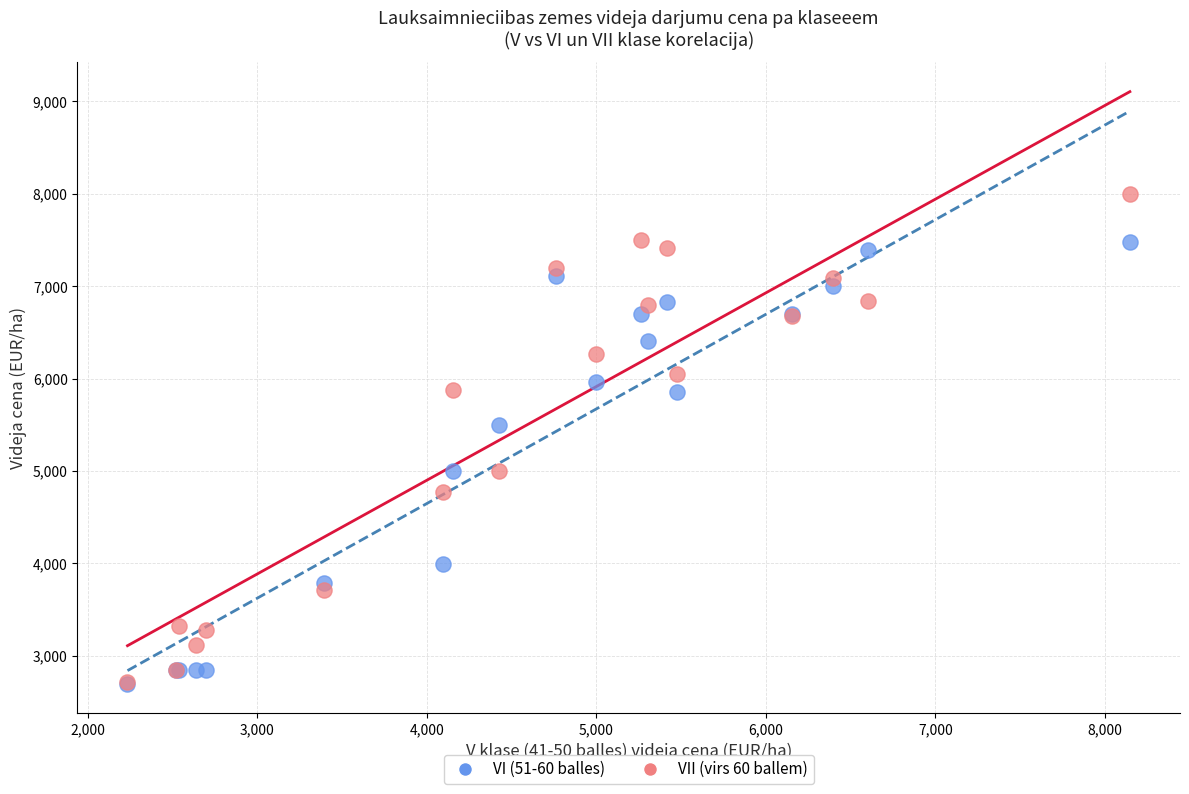

Across all series, what Y value is closest to 5346?

5500.0